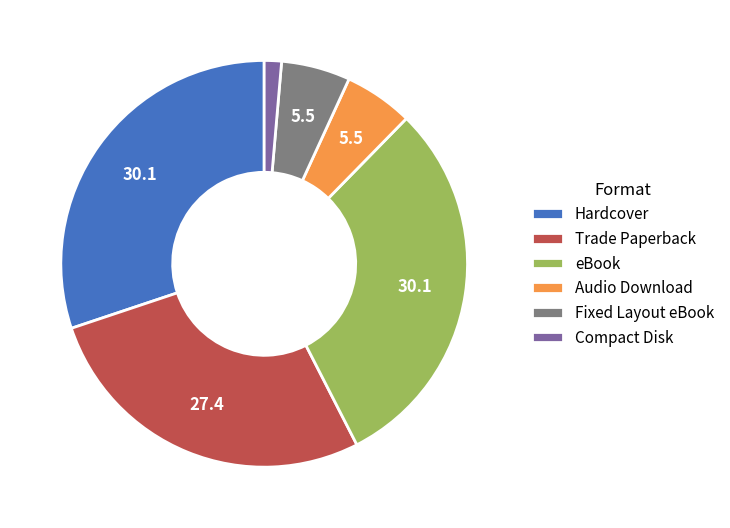

Combined, do Audio Download and Hardcover account for over 50%?

No